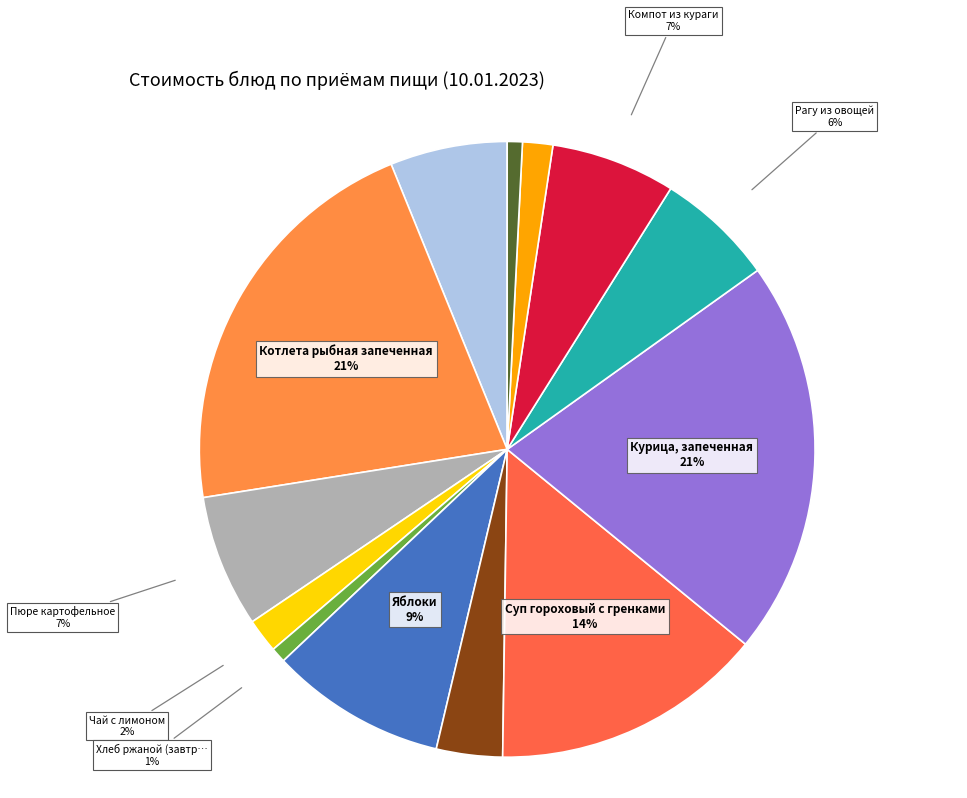

Count the number of slices in the pie.

13